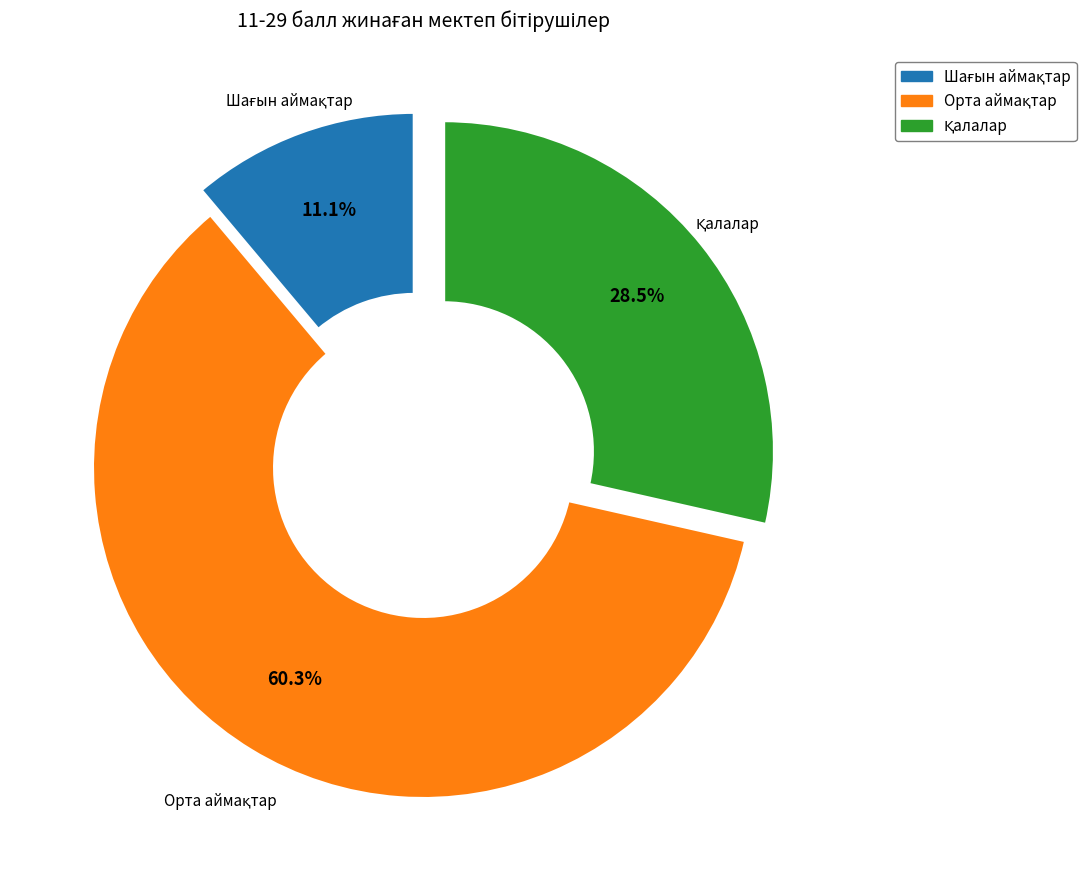

Is there a majority slice in this chart?

Yes